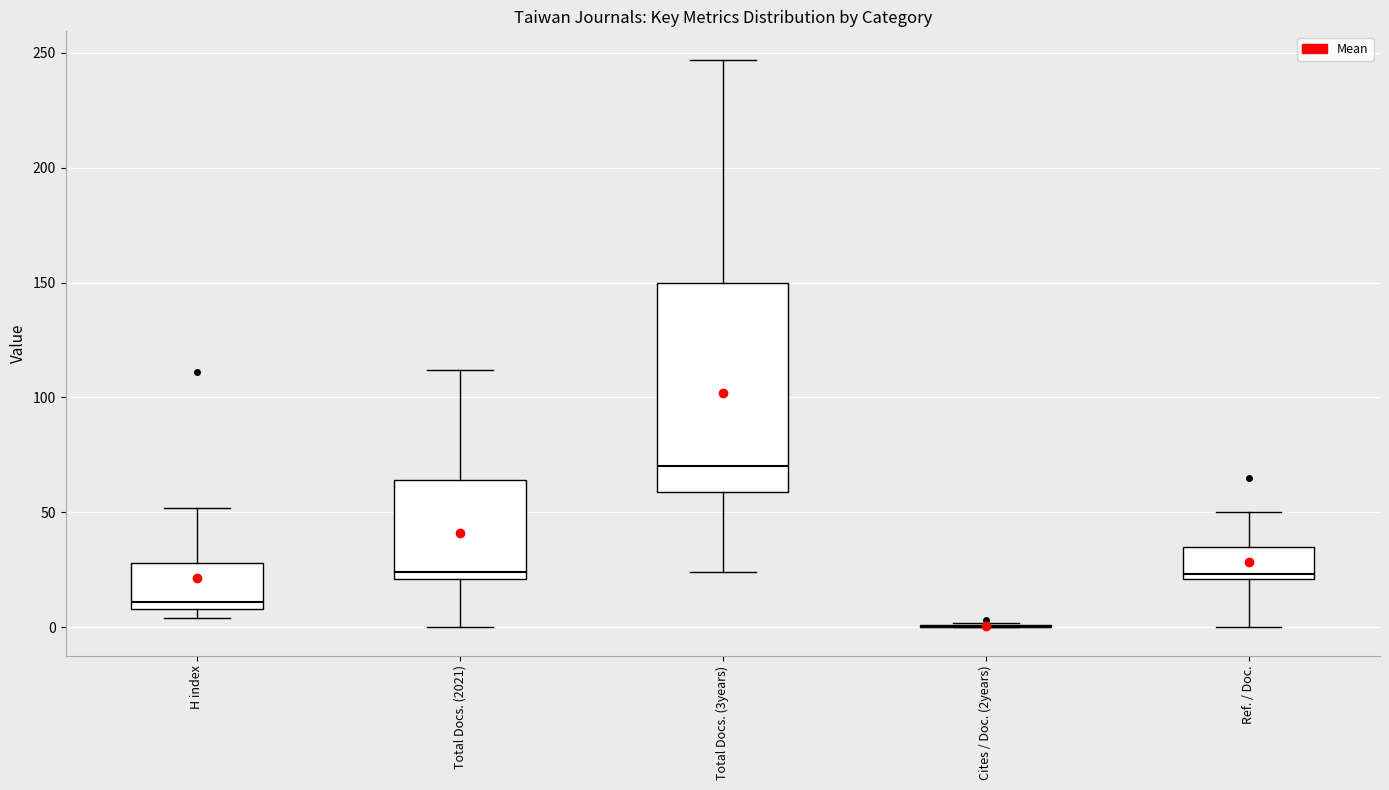

Which box is the tallest, from its lower edge to its upper edge?

Total Docs. (3years)